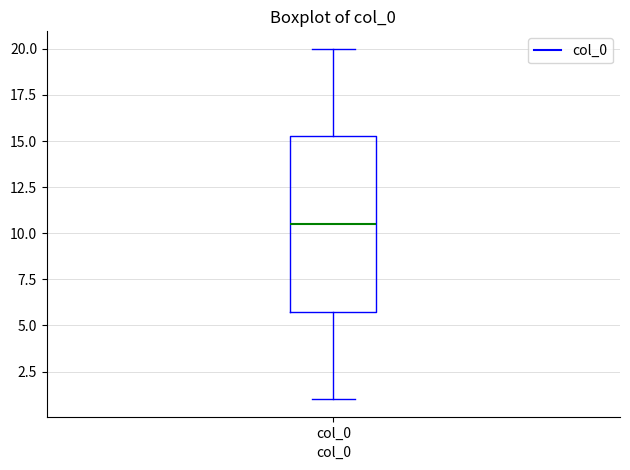

Transcribe this box plot: give where the median line is, the range the box spans, and where the two whiskers end, as read against the y-axis. The values are not printed on the chart, so give them approximately, as read against the axis.

median 10.5, box 6.0 to 15.5, whiskers 1.0 to 20.0